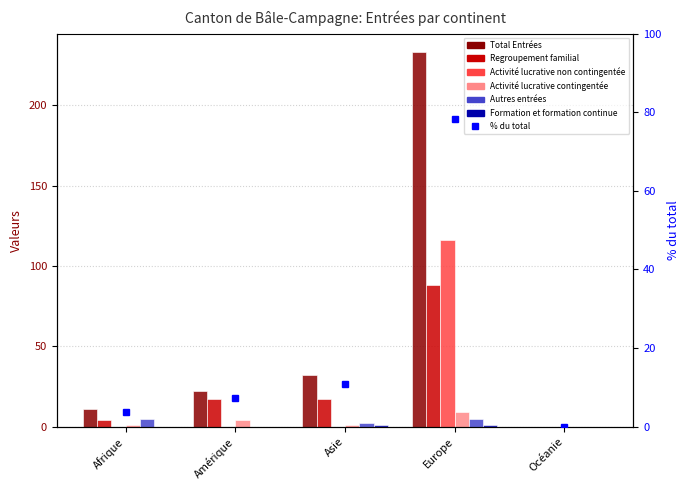

Which series changed the most between Afrique and Europe?

Total Entrées